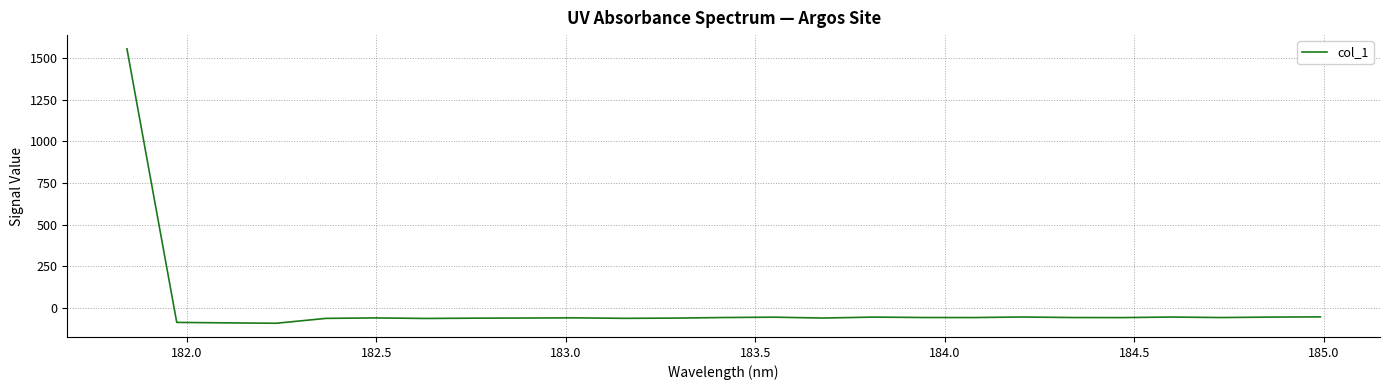

What is the greatest value displayed?

1555.6